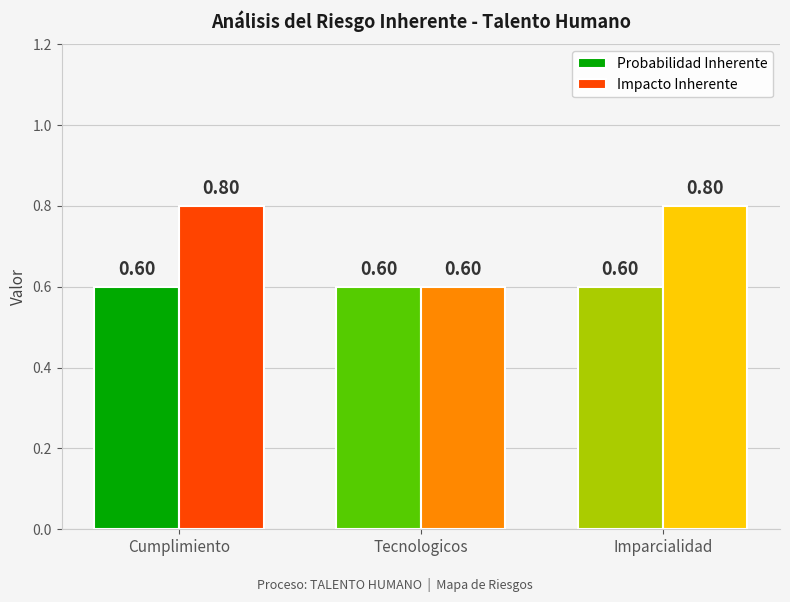

Does the chart contain stacked bars?

No